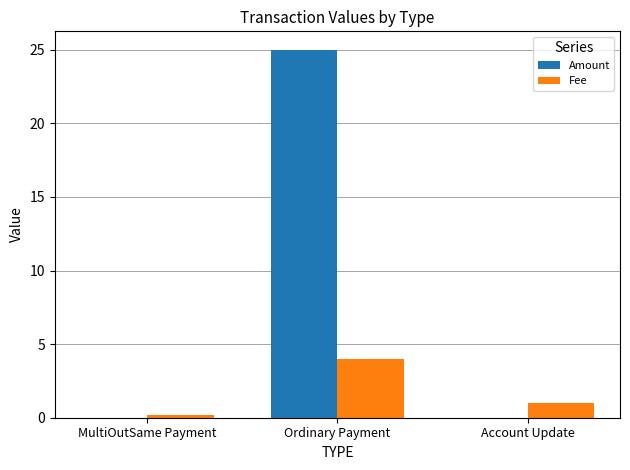

The Fee series shows 1.0 at Account Update. True or false?

True